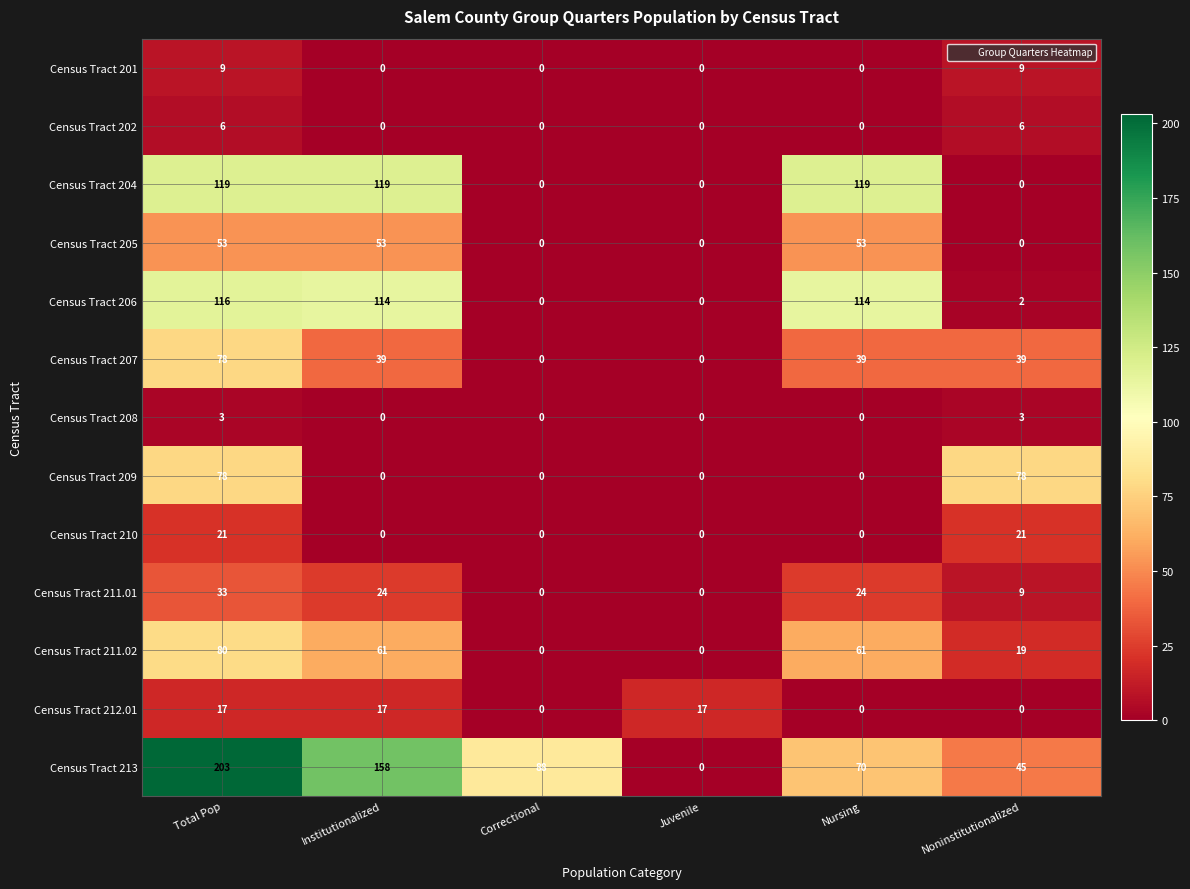

What is the total value across all series at Institutionalized?

585